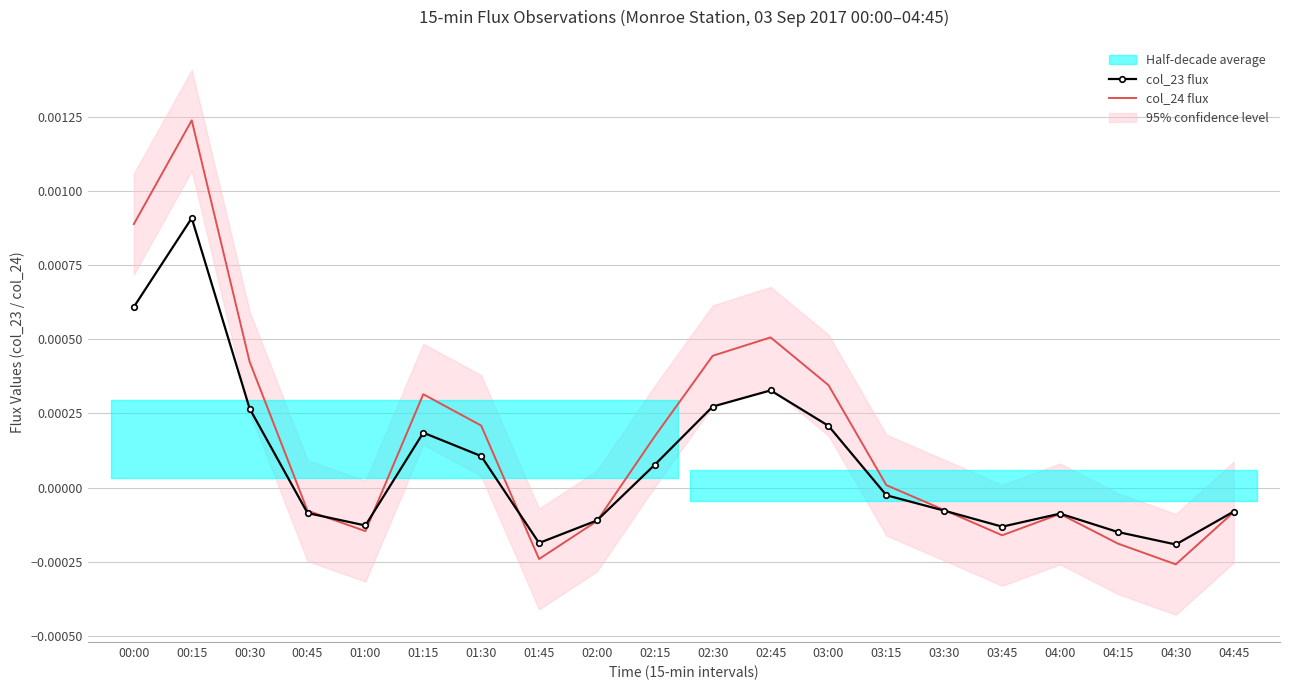

Which series ends up on top after the final intersection of col_23 flux and col_24 flux?

col_23 flux